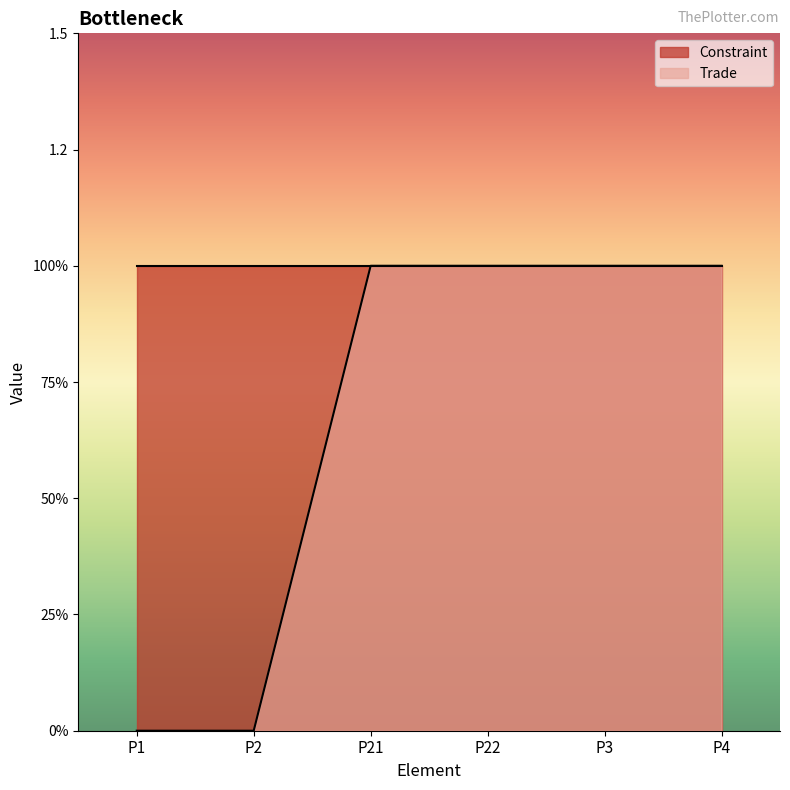

Count the values in the range 0 to 1.

6